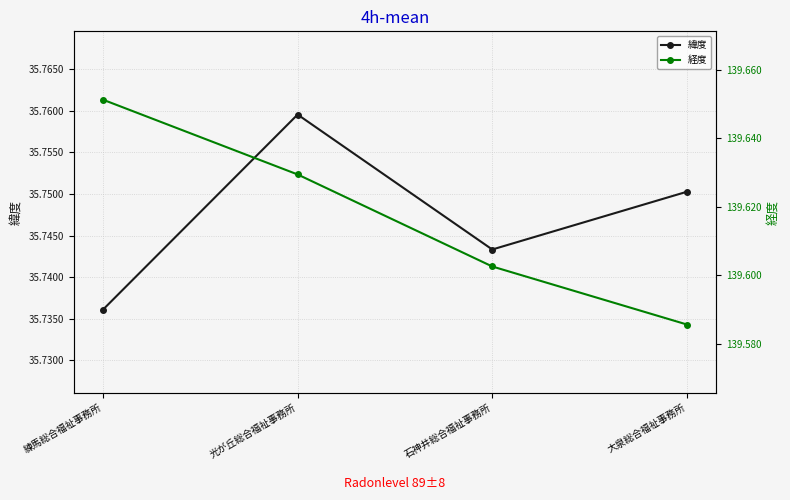

What is the total value across all series at 石神井総合福祉事務所?

175.3